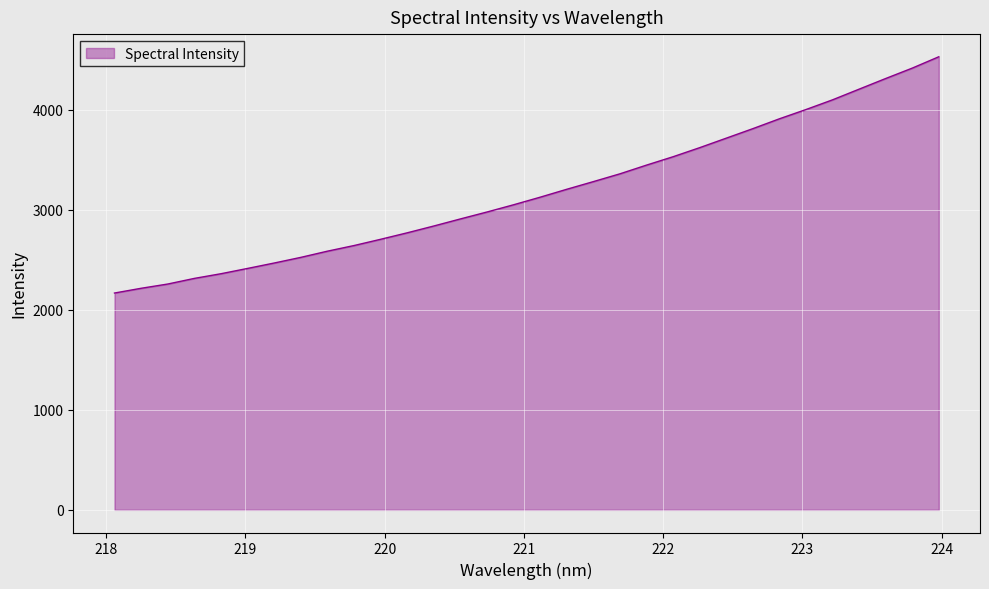

What is the smallest value displayed?

2168.8